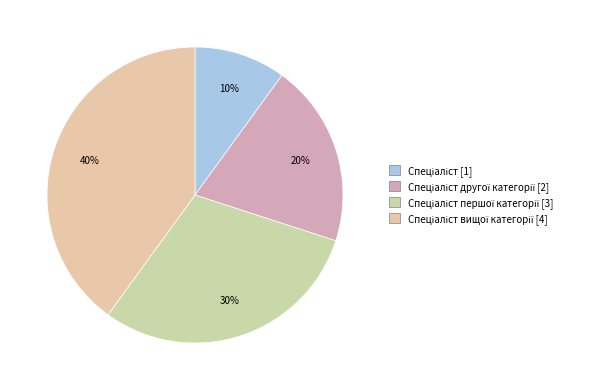

Count the number of slices in the pie.

4